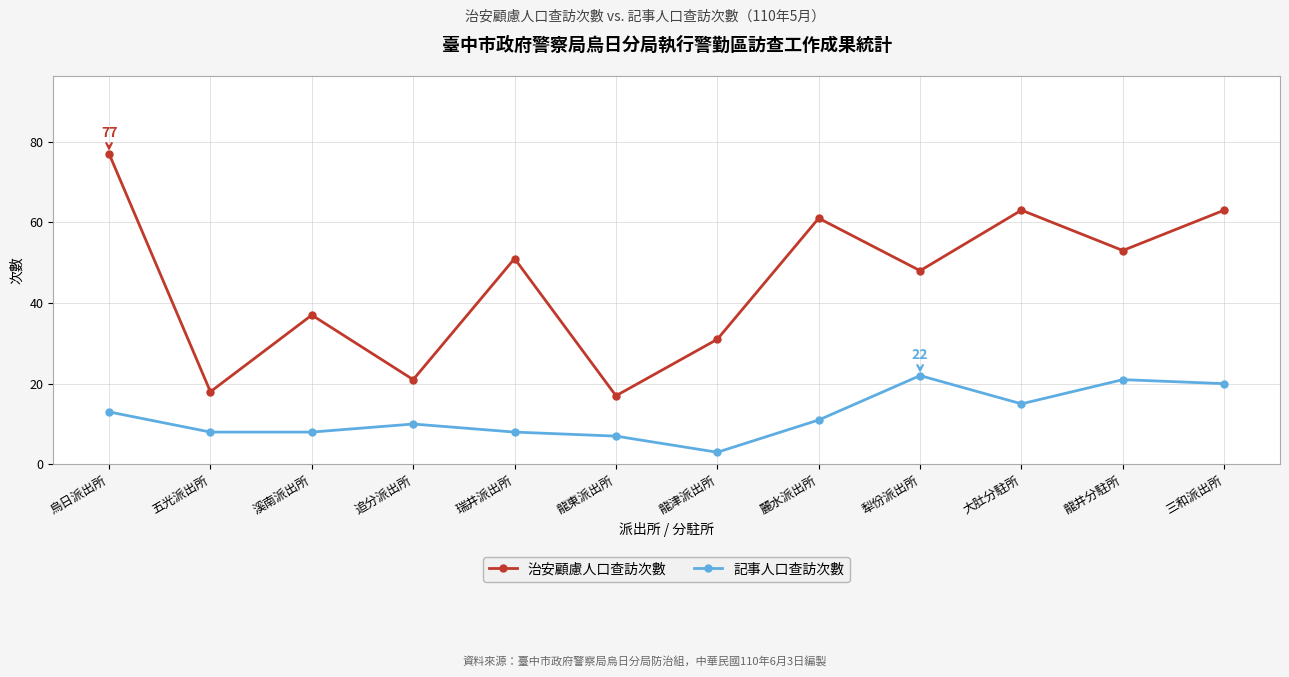

What is the maximum value shown in the chart?

77